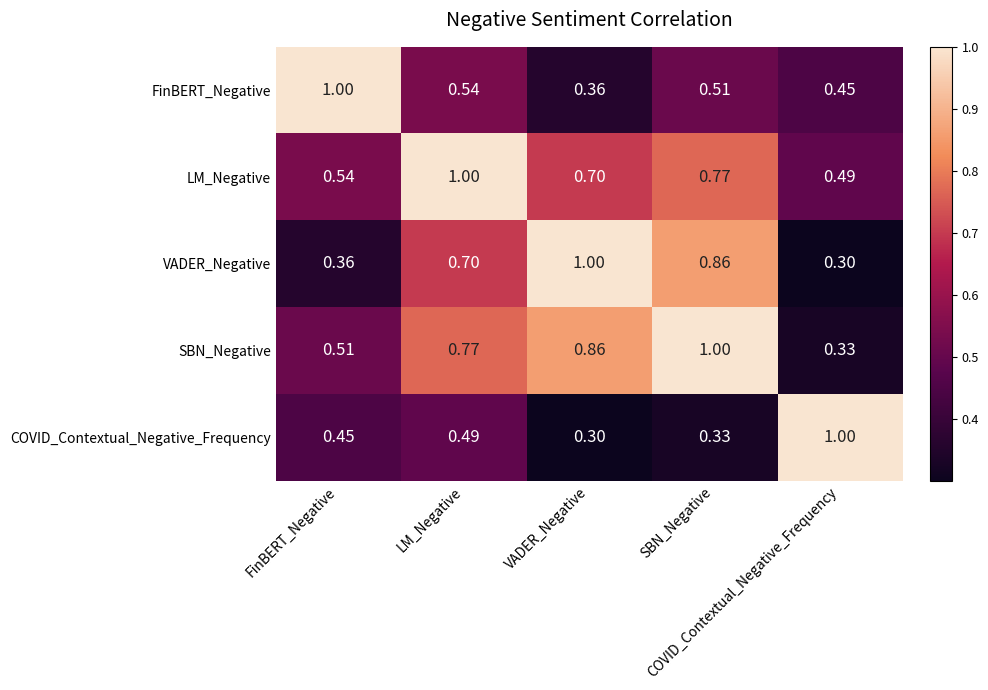

Count the number of data series in this chart.

5